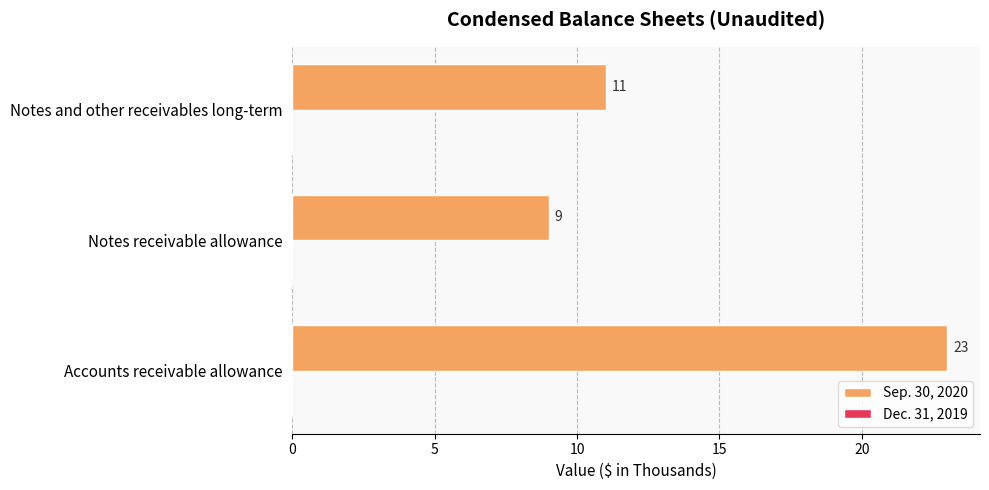

Are the bars grouped side by side (vs. stacked)?

No